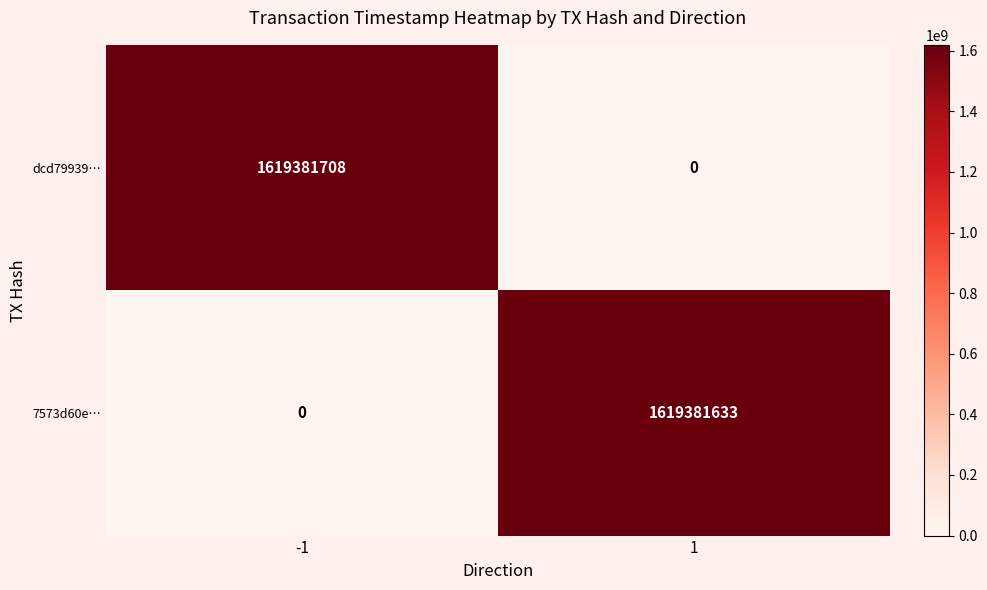

Which series has the widest spread of values?

dcd79939…